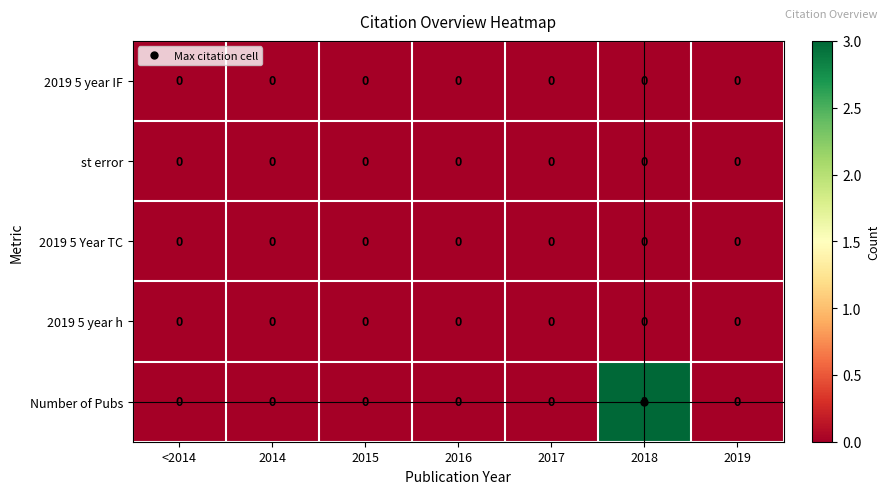

What is the sum of the Number of Pubs values at 2019 and 2018?

3